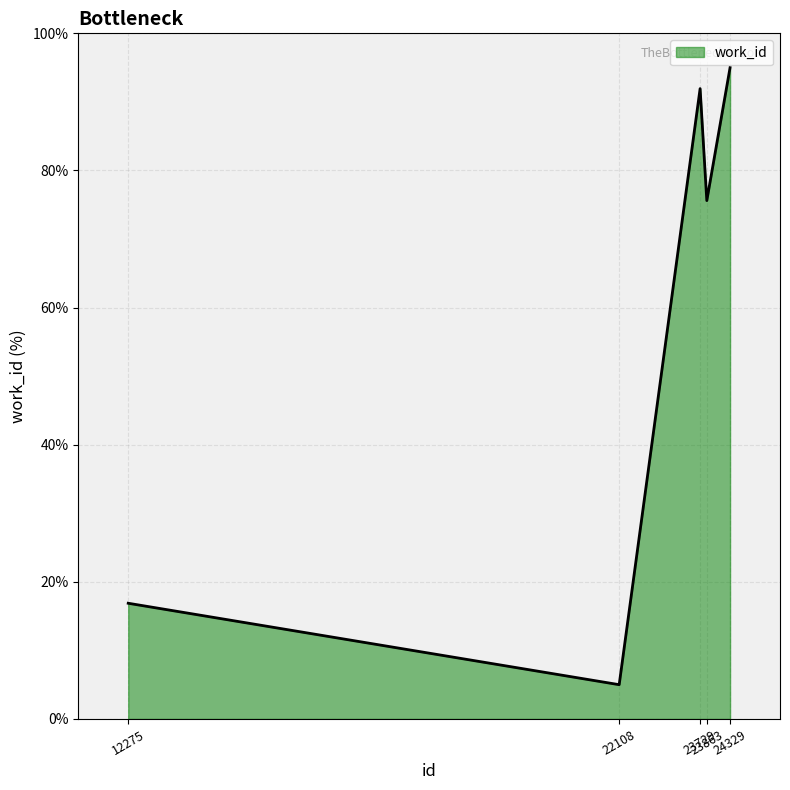

What is the sum of the values at 12275 and 24329?

111.9